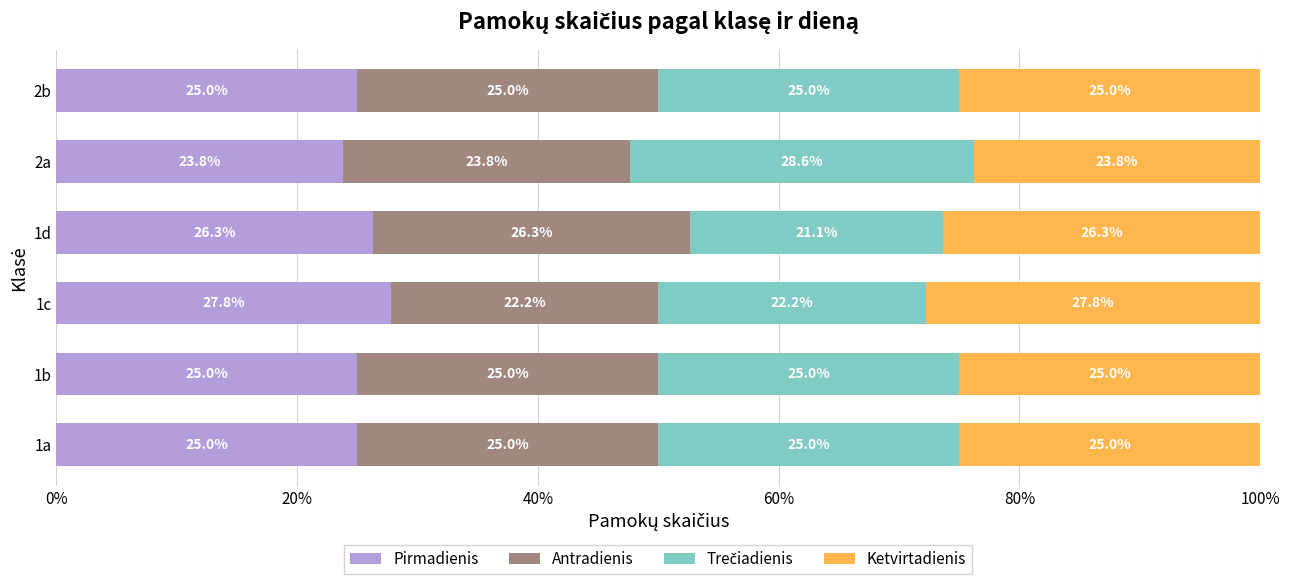

Which category has the highest value in the Pirmadienis series?

1c